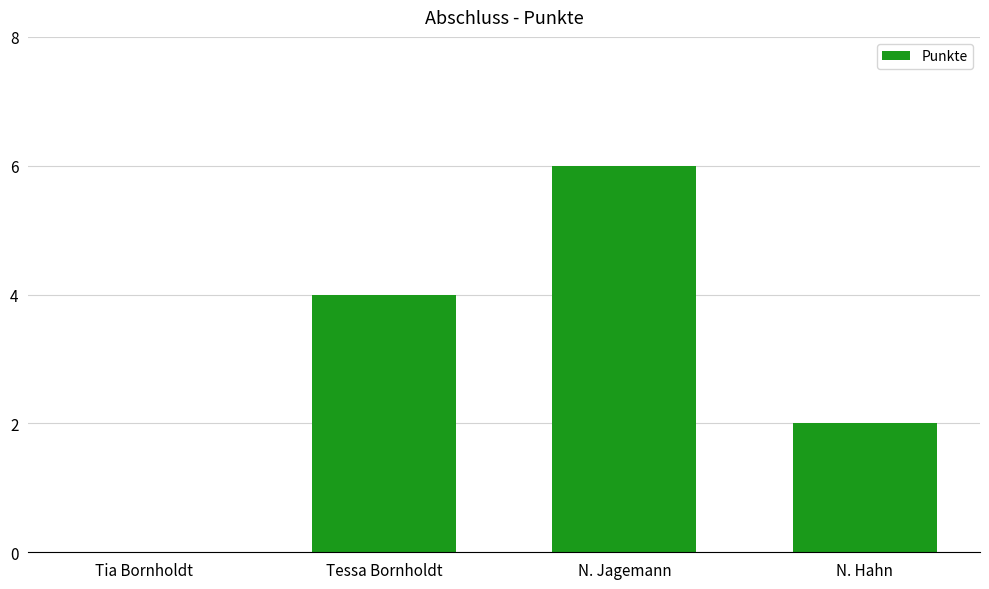

How many distinct data groups are displayed?

1